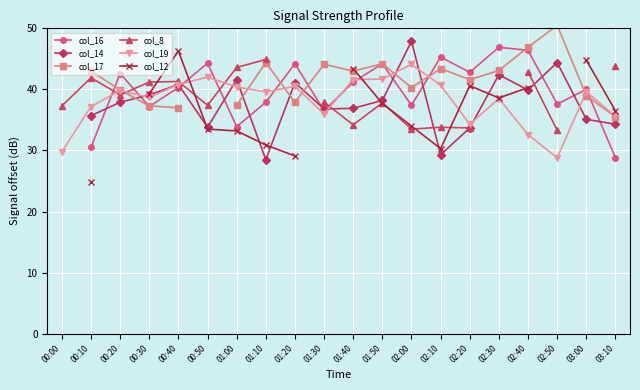

Which series ends up on top after the final intersection of col_16 and col_12?

col_16